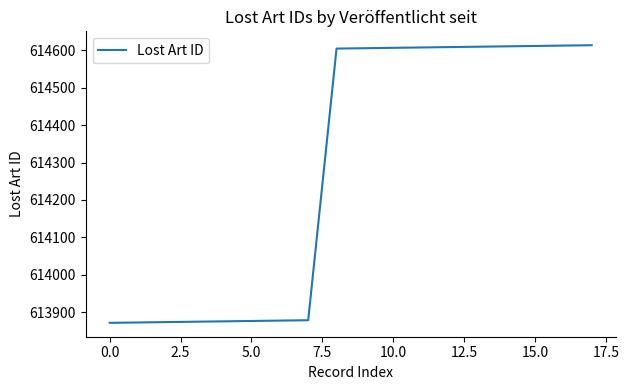

What is the difference between the maximum and minimum values?

743